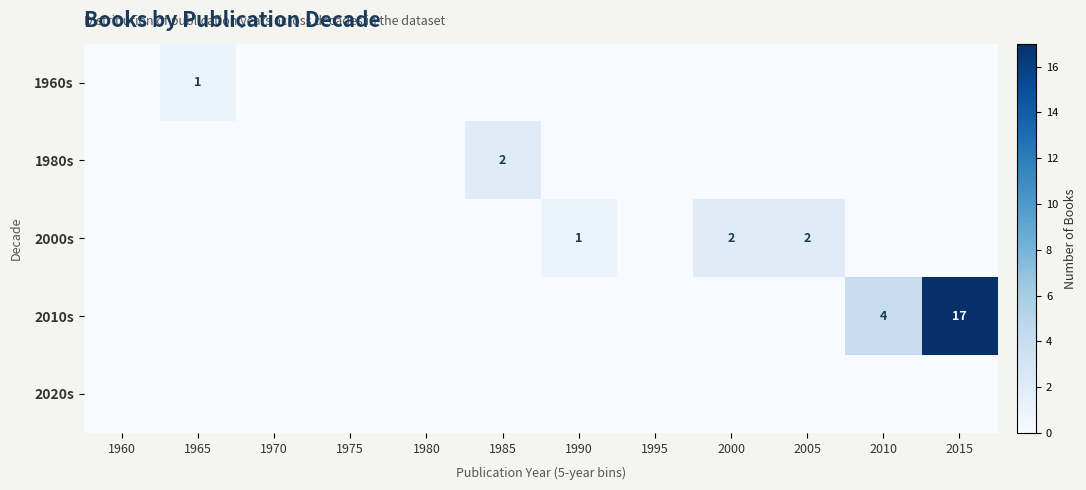

True or false: 2010s has a value of 0 at 1960.

True